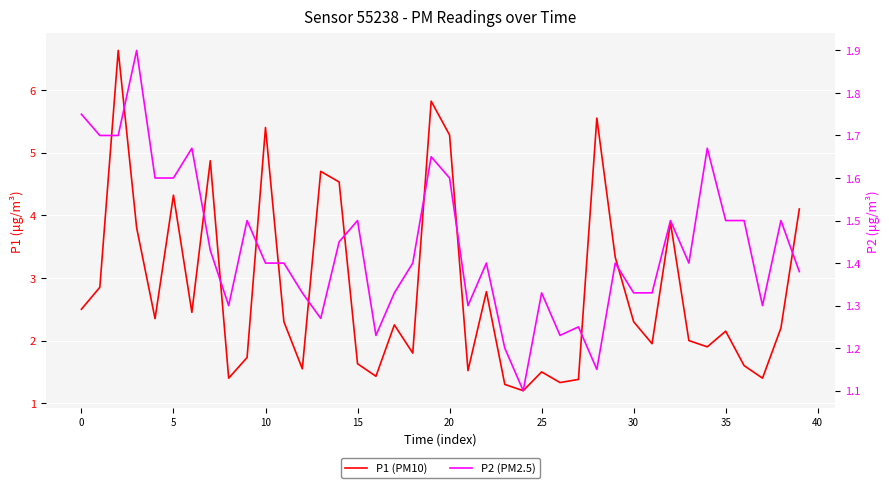

What is the sum of all P1 (PM10) values?

113.0